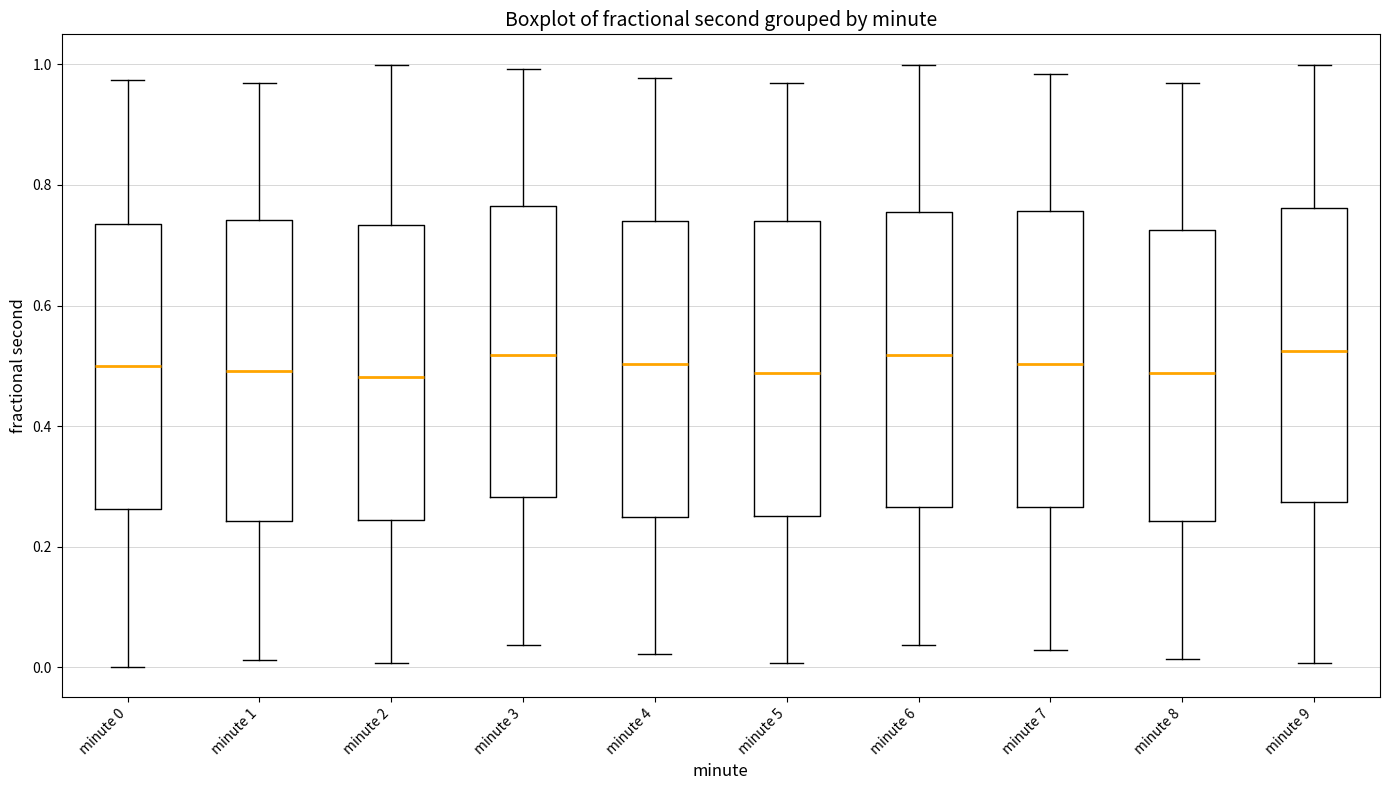

Where does the median line of the box for minute 7 sit on the y-axis? The values are not printed on the chart, so give them approximately, as read against the axis.

0.50